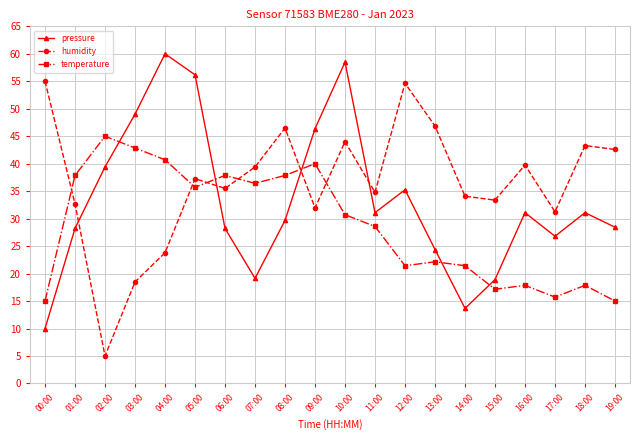

Read the temperature value at 07:00.

36.4